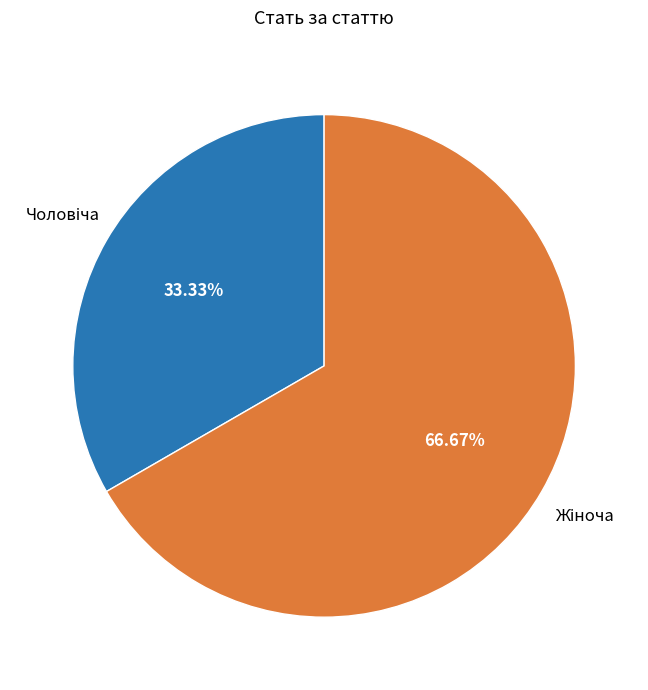

Is there any slice that represents more than half of the pie?

Yes